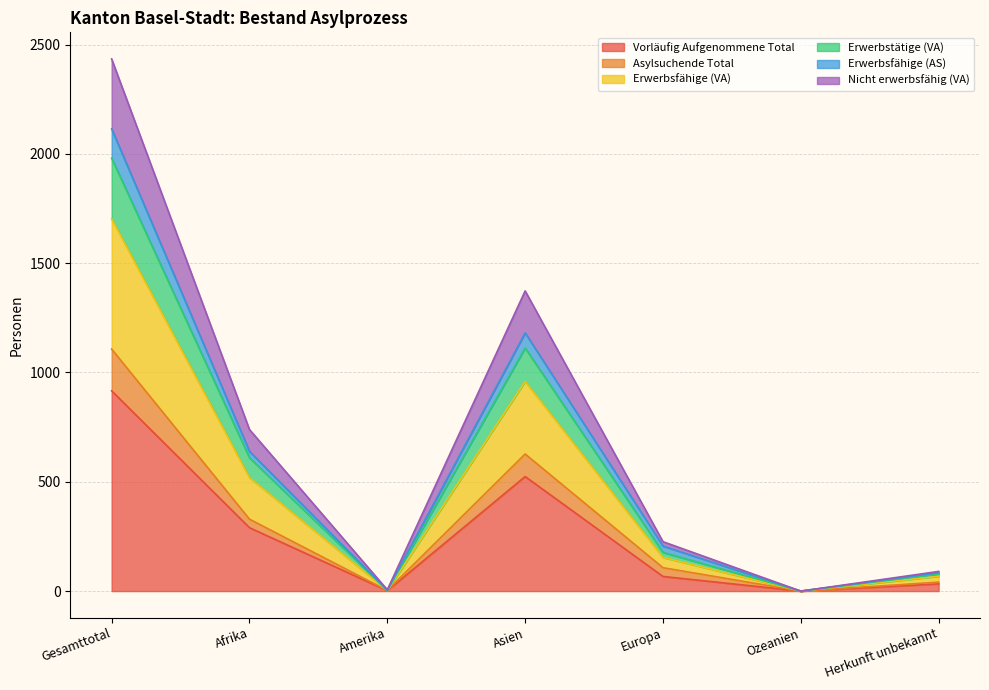

What is the highest value of the Vorläufig Aufgenommene Total series?

916